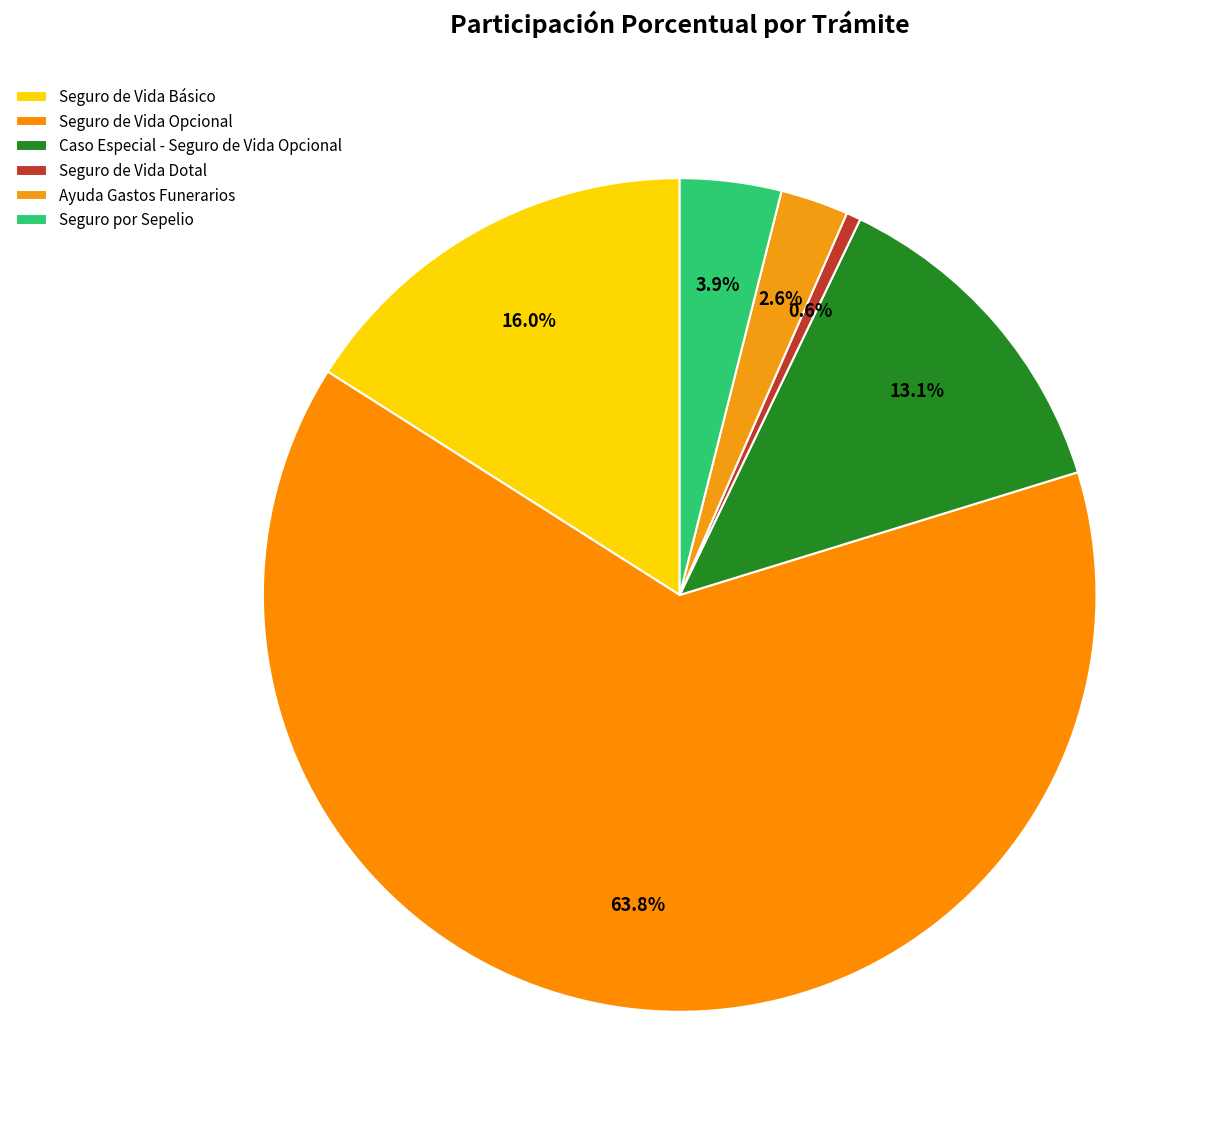

How many slices are in this pie chart?

6